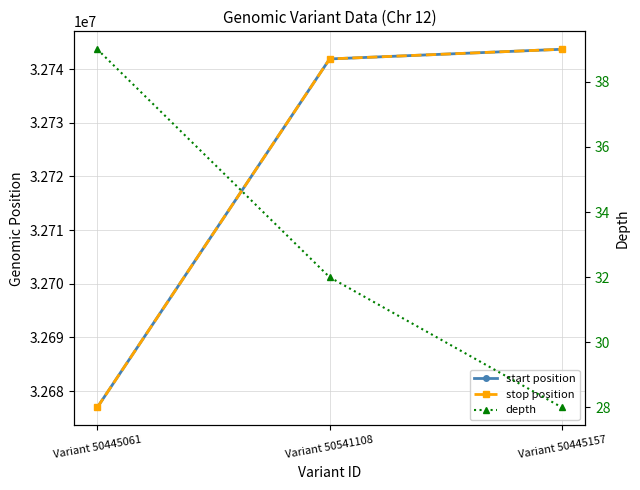

Reading left to right, extract all data points from this chart.

start position: Variant 50445061=32676935	Variant 50541108=32741895	Variant 50445157=32743701
stop position: Variant 50445061=32676936	Variant 50541108=32741896	Variant 50445157=32743702
depth: Variant 50445061=39	Variant 50541108=32	Variant 50445157=28